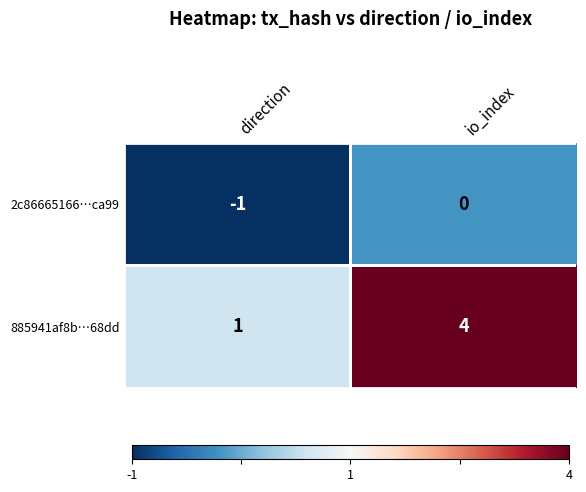

What is the difference between the maximum and minimum values in the 885941af8b…68dd series?

3